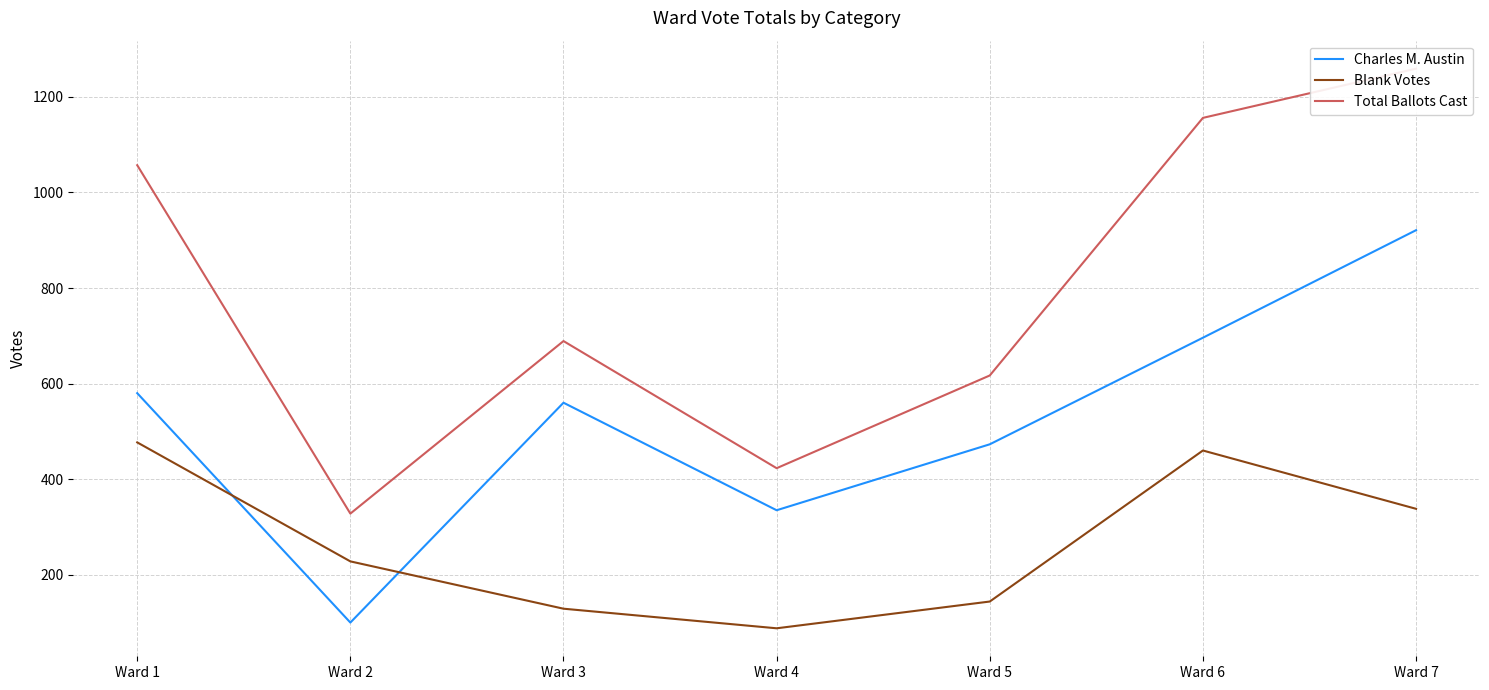

What is the difference between the highest and lowest values at Ward 7?

921